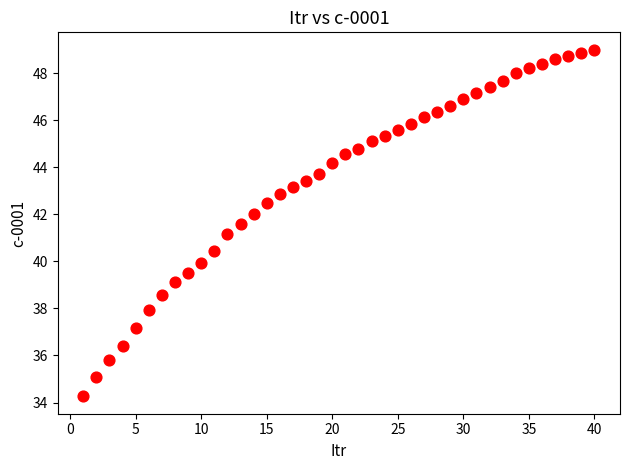

What is the range of Y values (max minus min)?

14.7